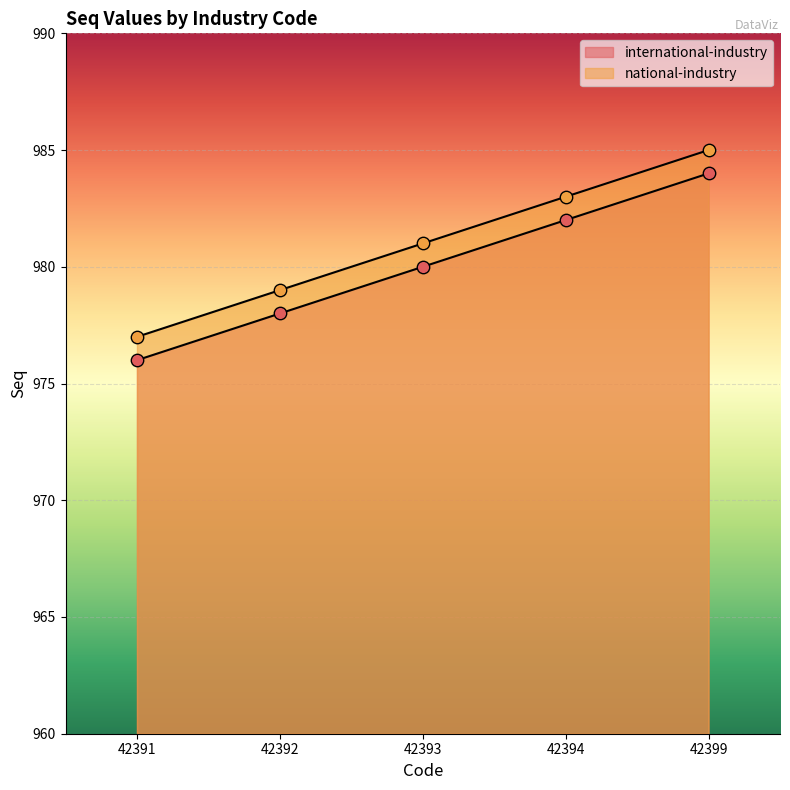

What is the total value across all series at 42394?

1965